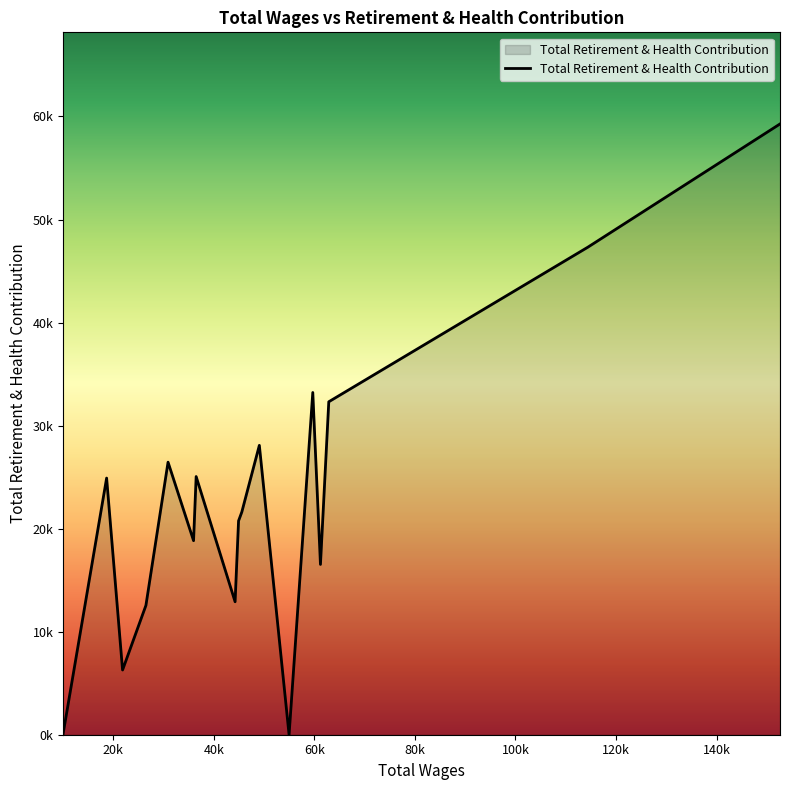

What is the average value?

22718